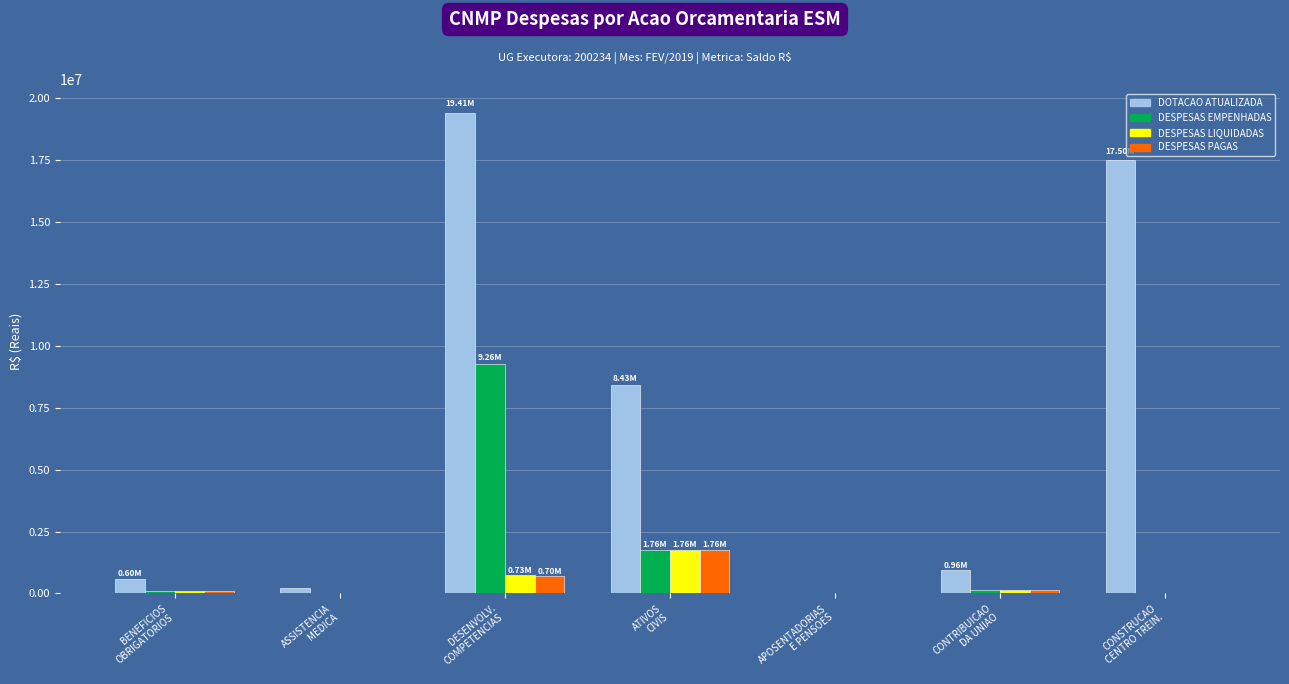

How many distinct data groups are displayed?

4